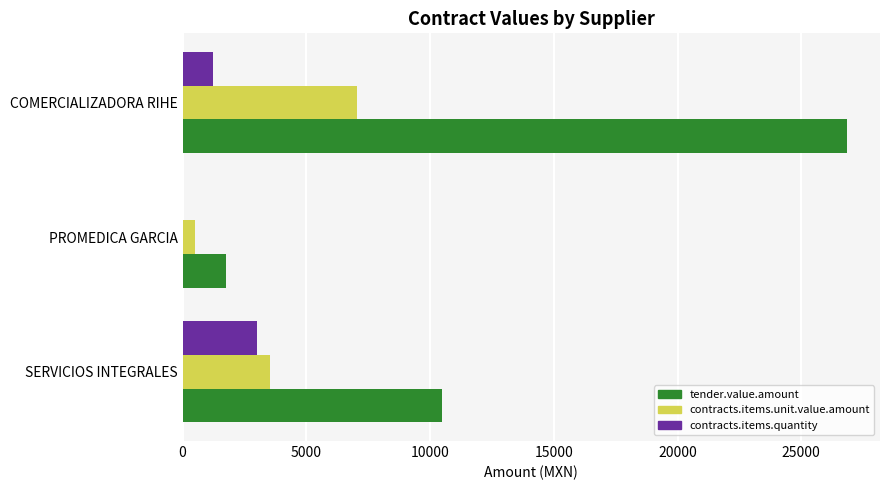

Which series has the largest total across all categories?

tender.value.amount